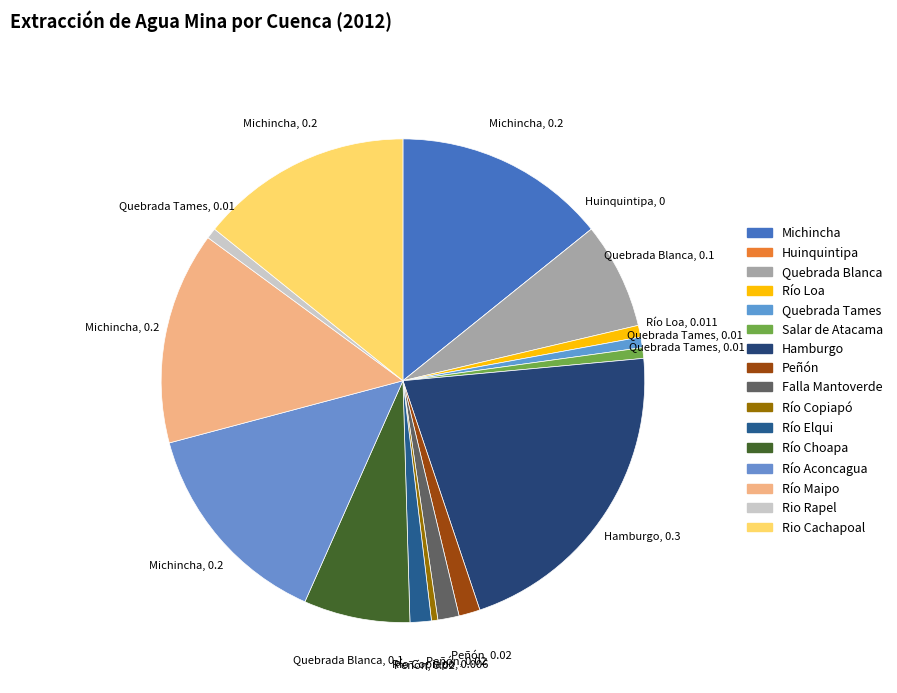

Which slice is the smallest?

Huinquintipa